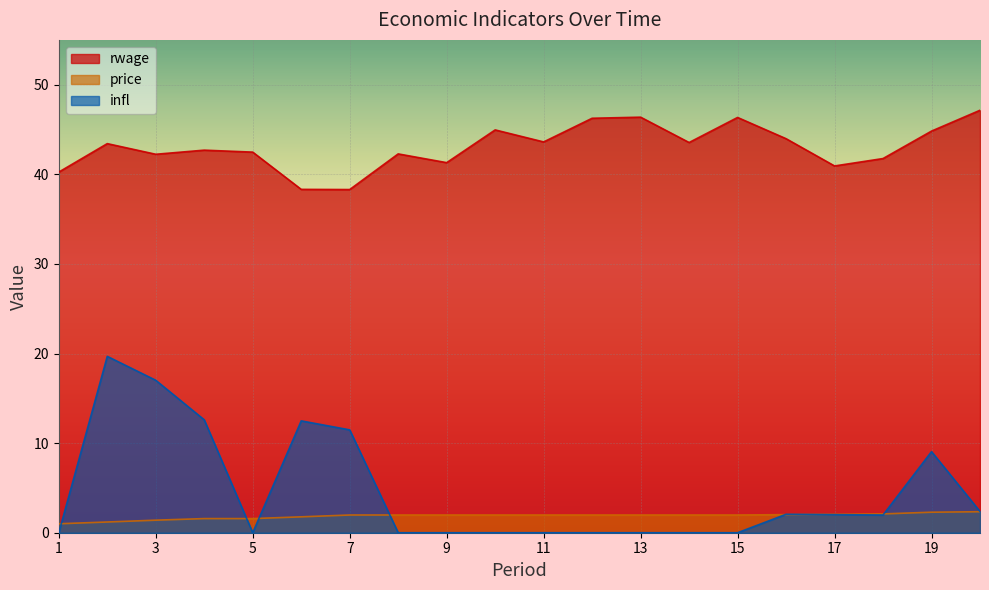

How many lines are shown in the chart?

3